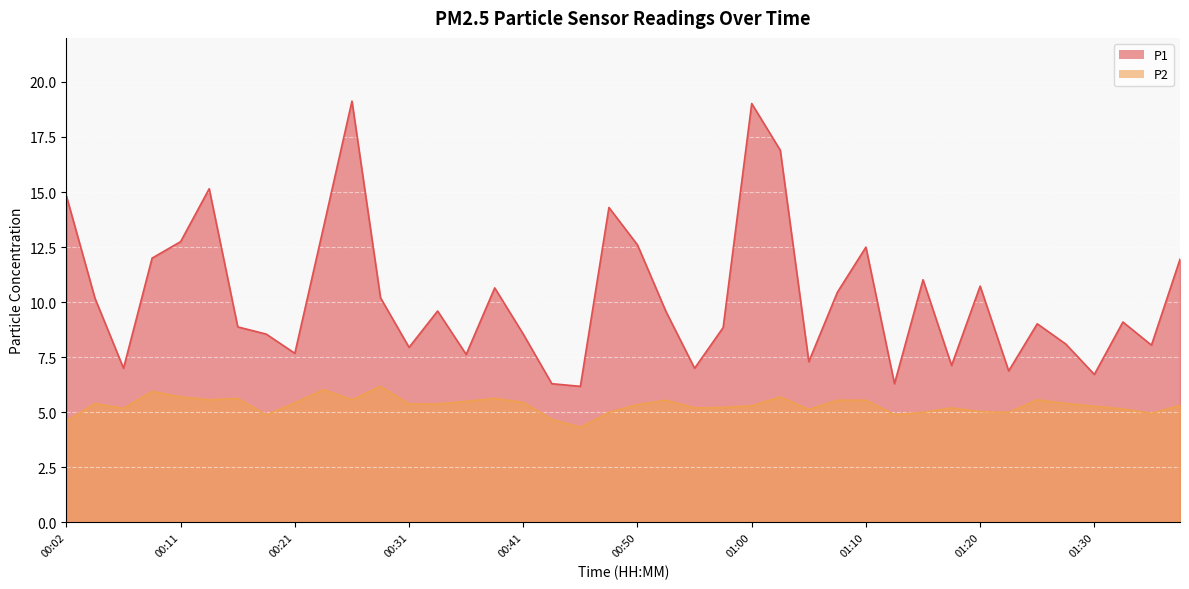

Where is the first local minimum for P2?

00:07